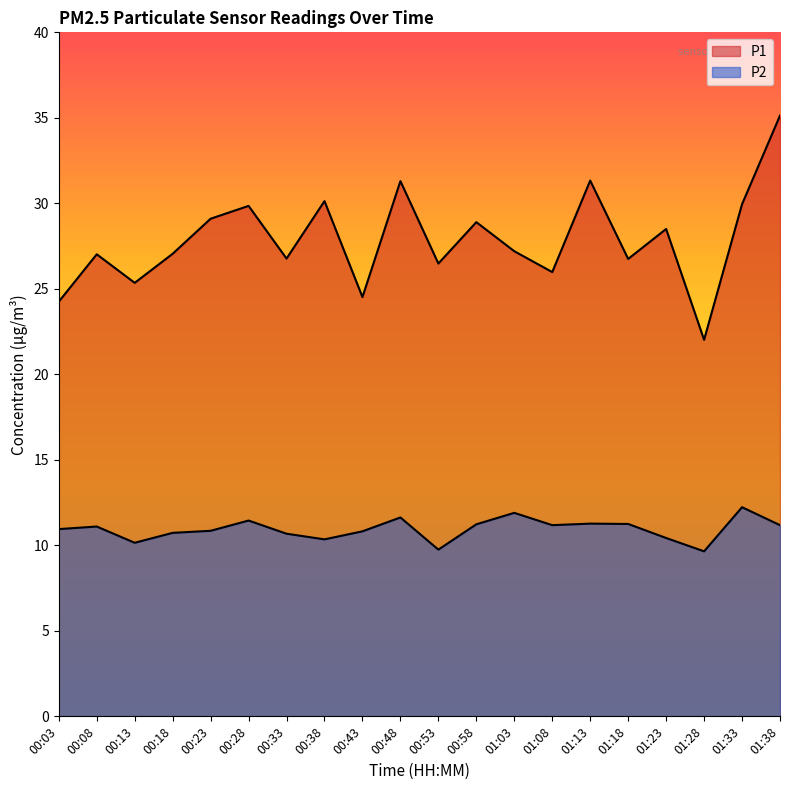

List the series in order of their peak value, highest first.

P1, P2